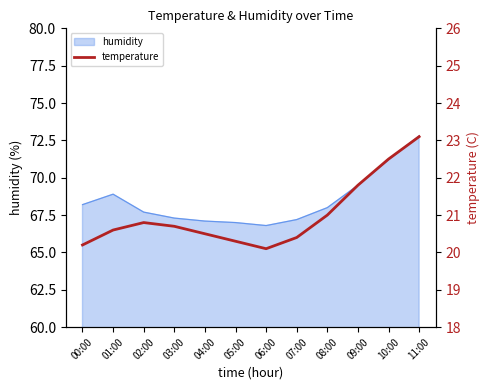

What is the change in value from 06:00 to 09:00?

+1.7